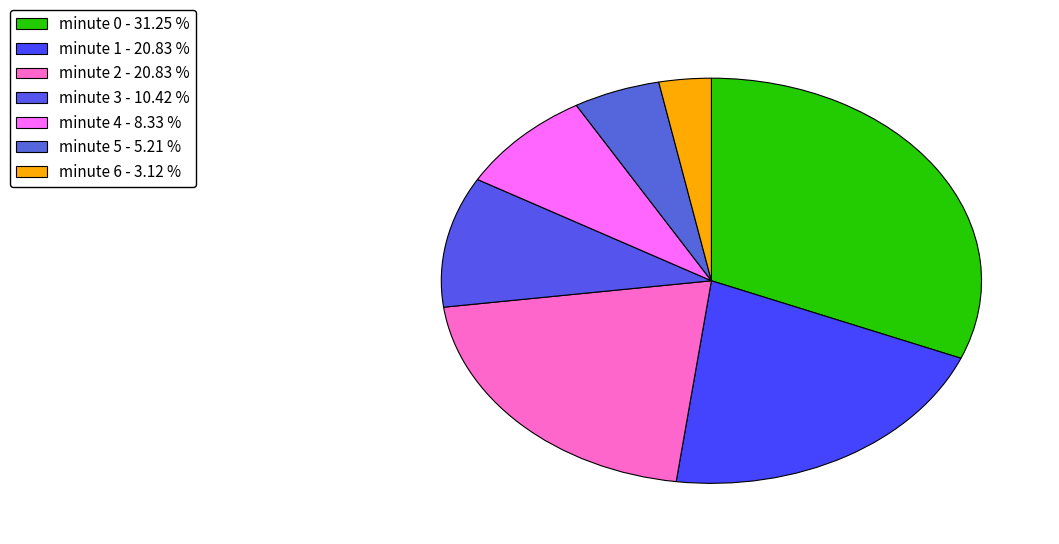

Count the number of slices in the pie.

7